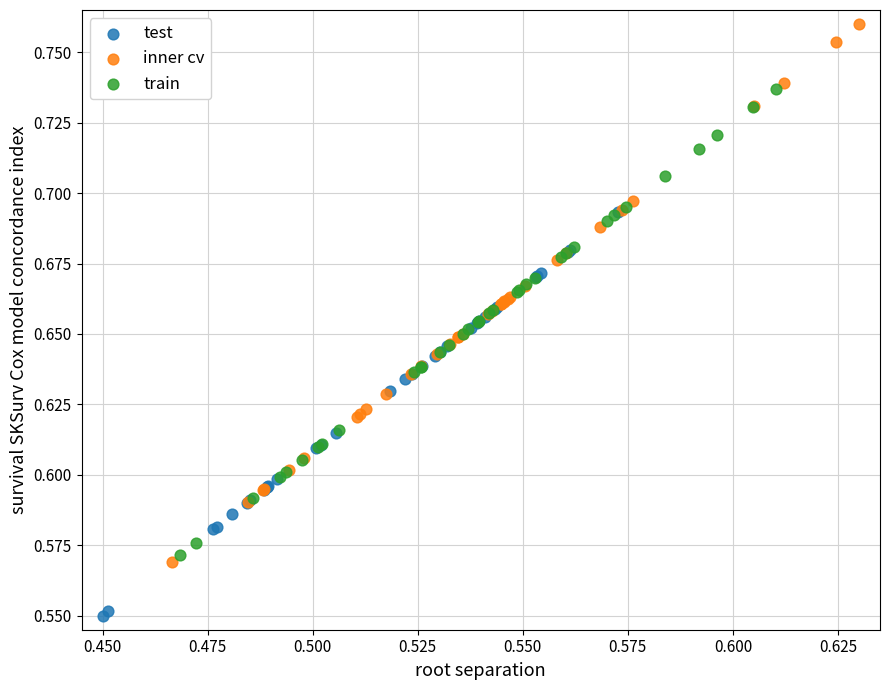

Which series contains the lowest Y value?

test